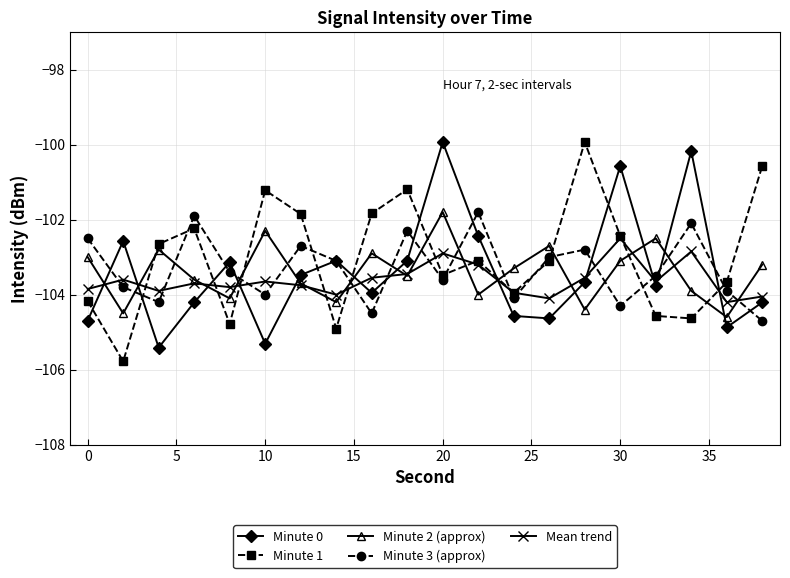

How many categories are shown in the chart?

20